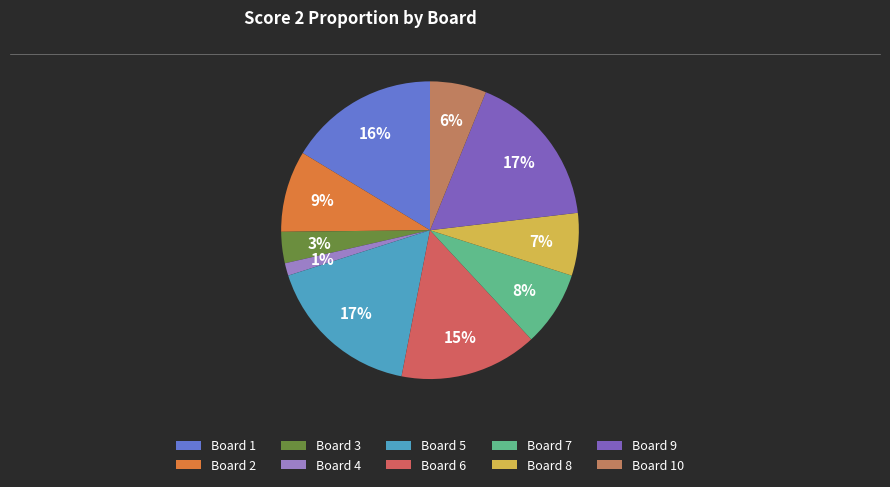

Which slice is the smallest?

Board 4